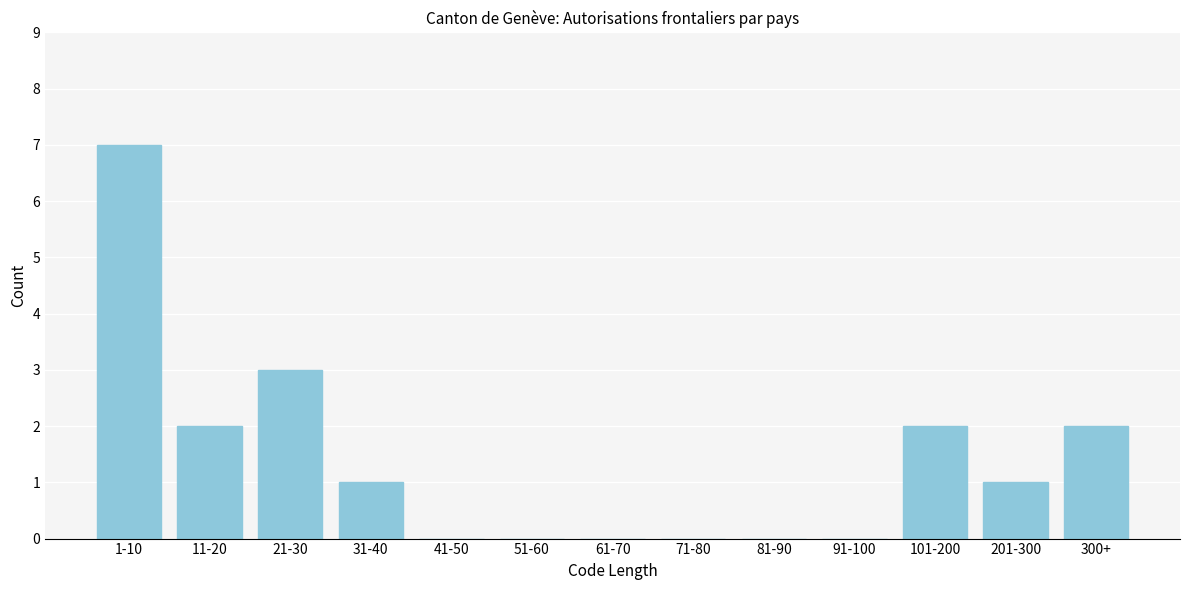

Reading left to right, what are all the values shown in this chart?

1-10=7	11-20=2	21-30=3	31-40=1	41-50=0	51-60=0	61-70=0	71-80=0	81-90=0	91-100=0	101-200=2	201-300=1	300+=2